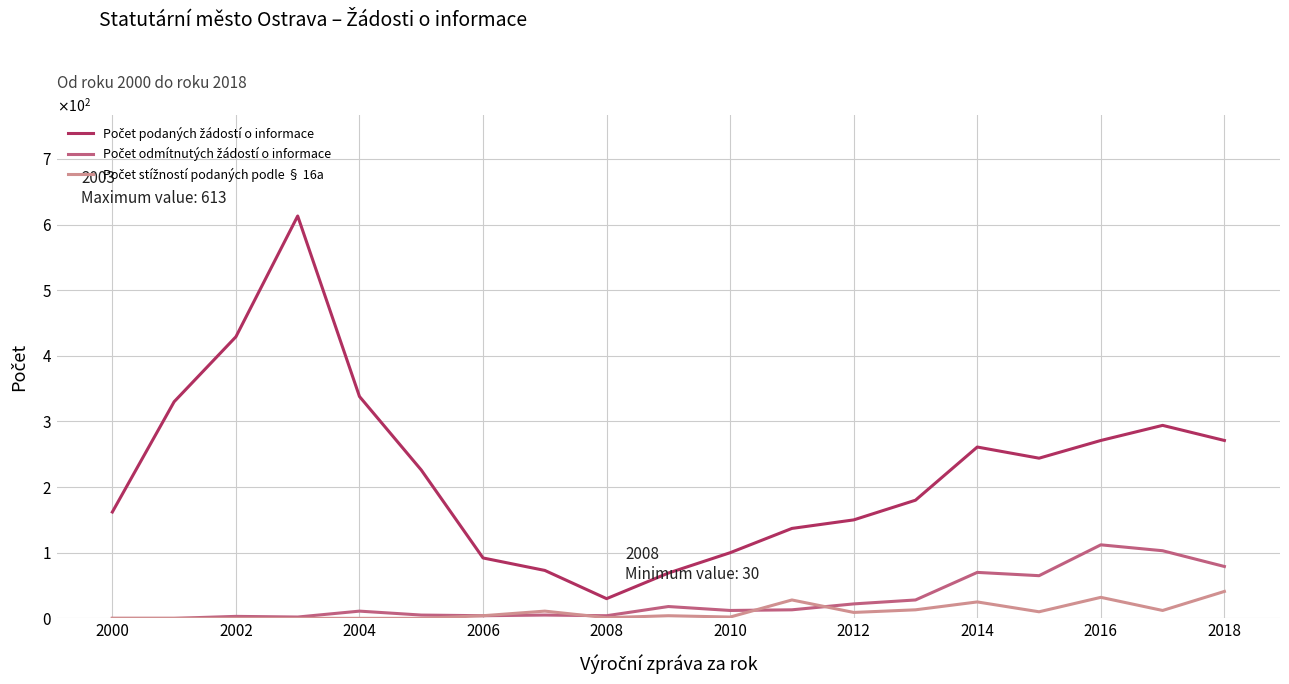

Does the chart have visible grid lines?

Yes